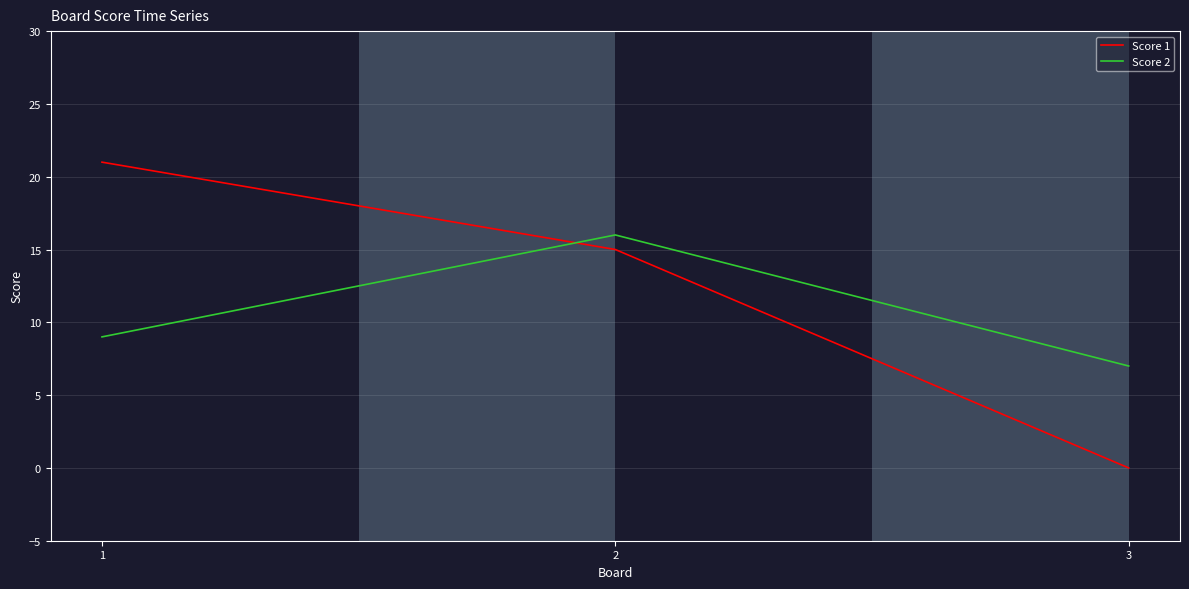

Which series has the largest range (max minus min)?

Score 1